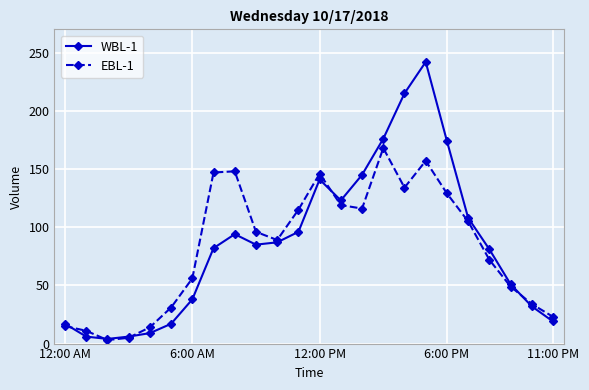

Which series has the largest range (max minus min)?

WBL-1